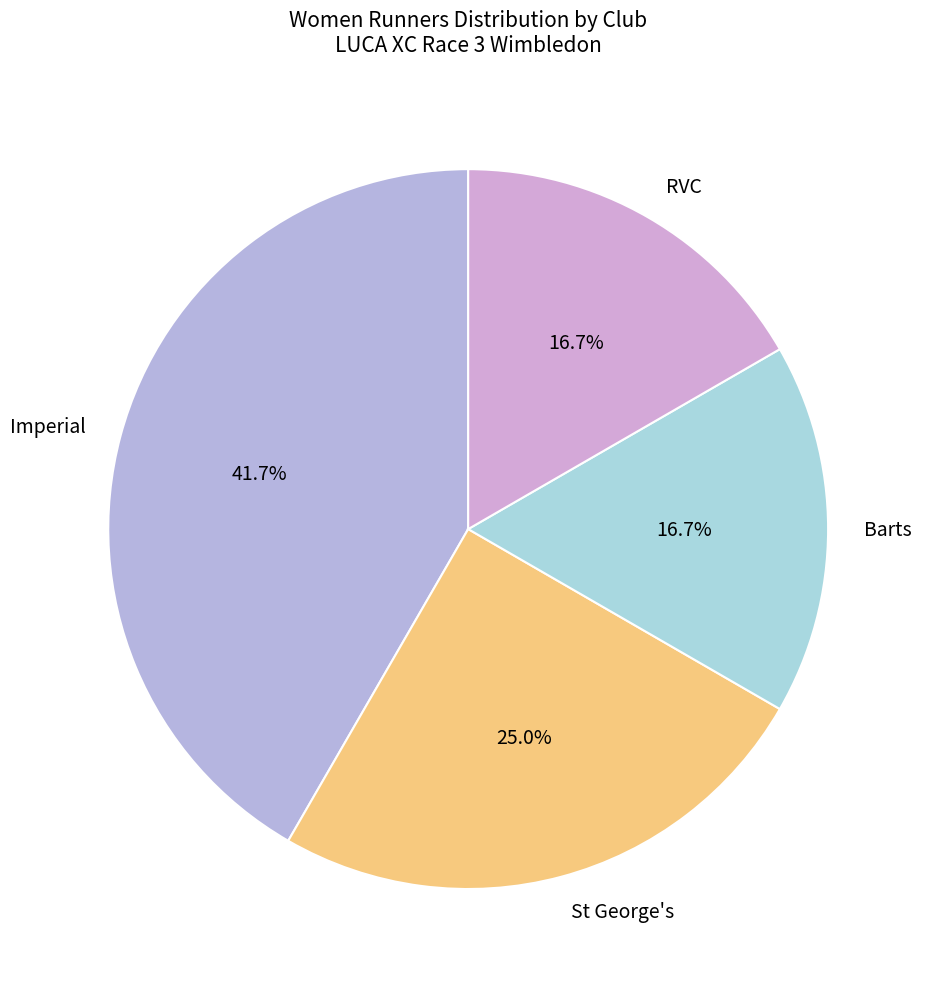

What is the largest slice in the pie chart?

Imperial